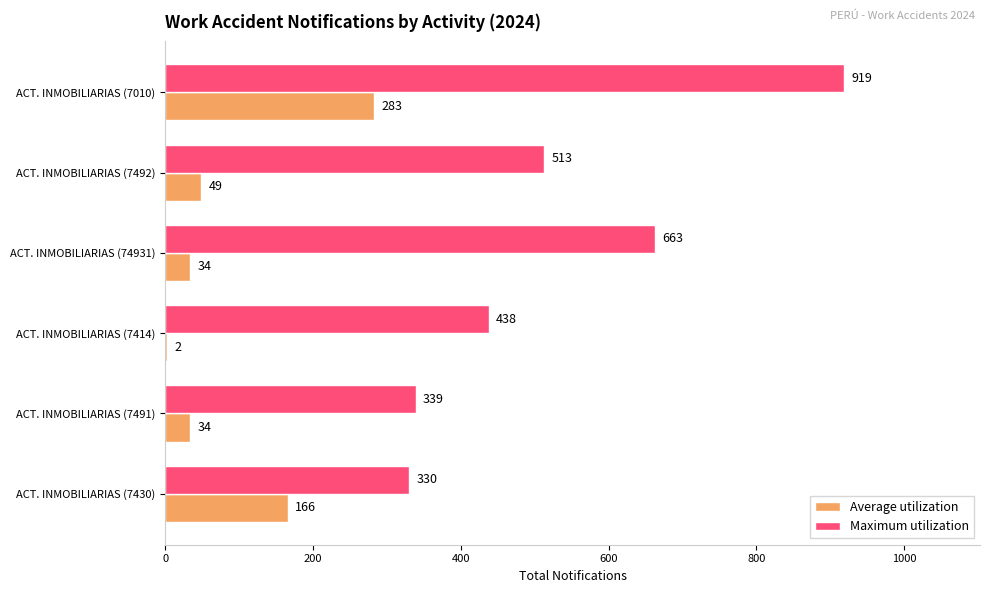

What are all the series names shown in the legend?

Average utilization, Maximum utilization